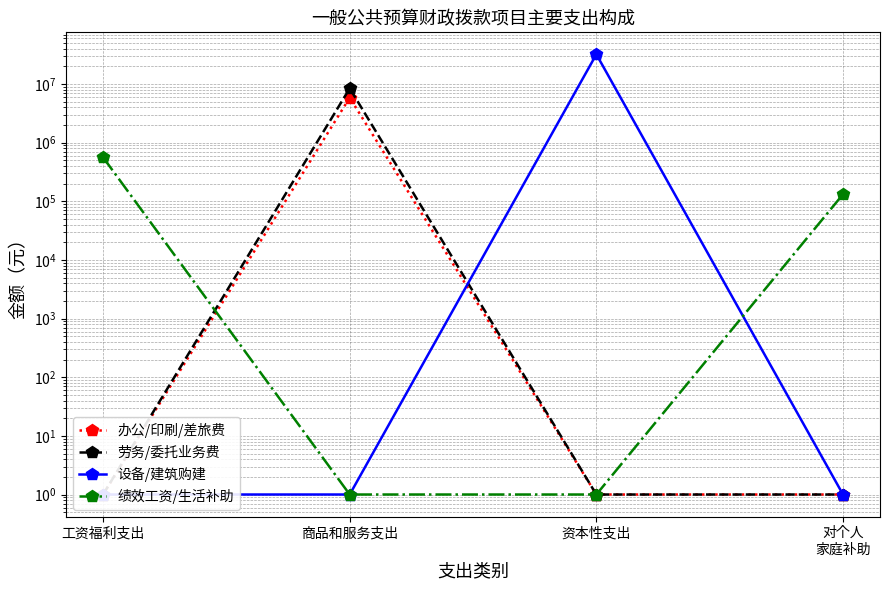

At which category is the sum across all series the highest?

资本性支出